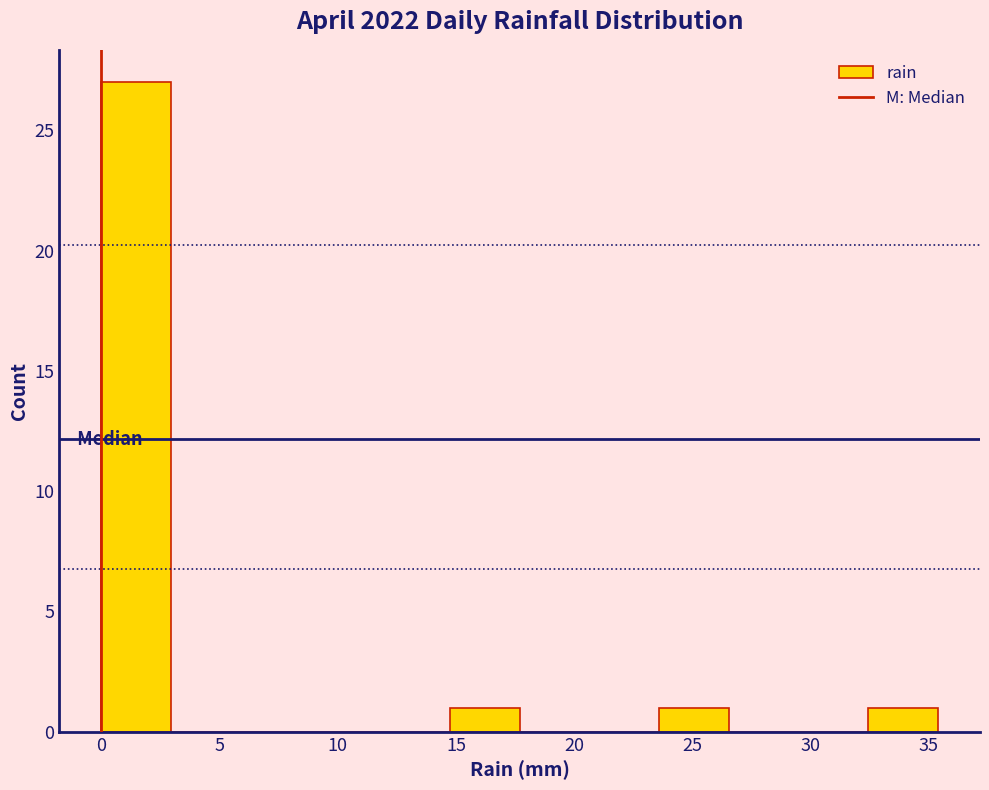

What is the height of the bar covering 0.00 to 2.95 on the x-axis? Neither the bar edges nor the heights are printed on the chart, so give them approximately, as read against the axes.

27